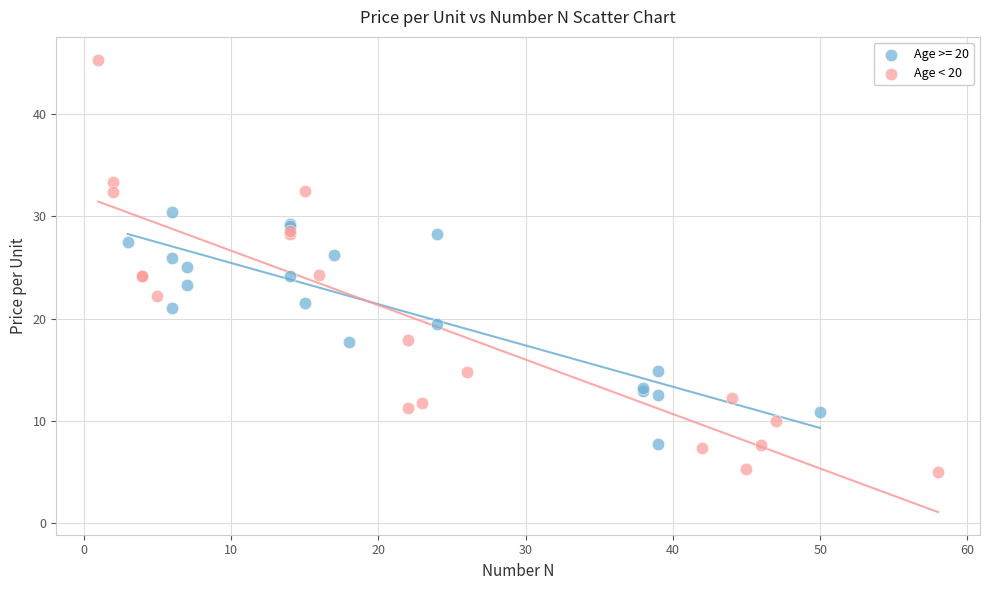

Which series reaches the minimum Y coordinate?

Age < 20